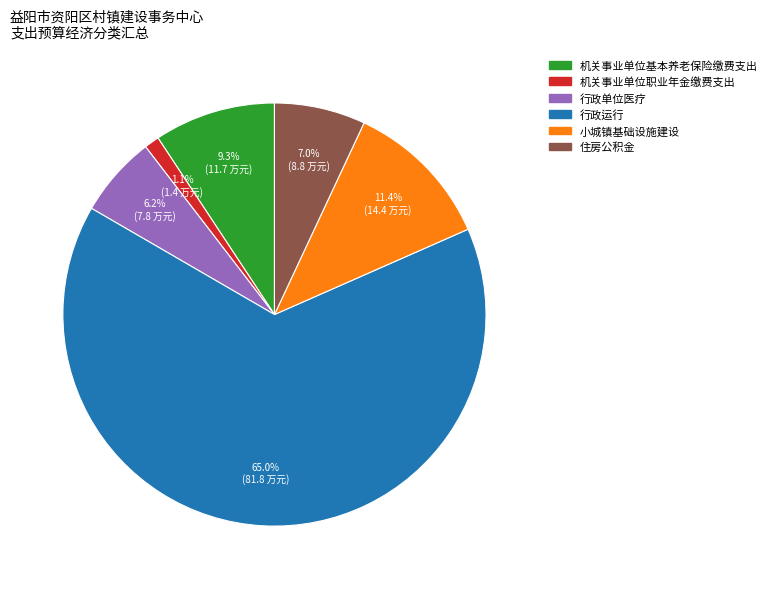

Between 小城镇基础设施建设 and 行政运行, which is larger?

行政运行